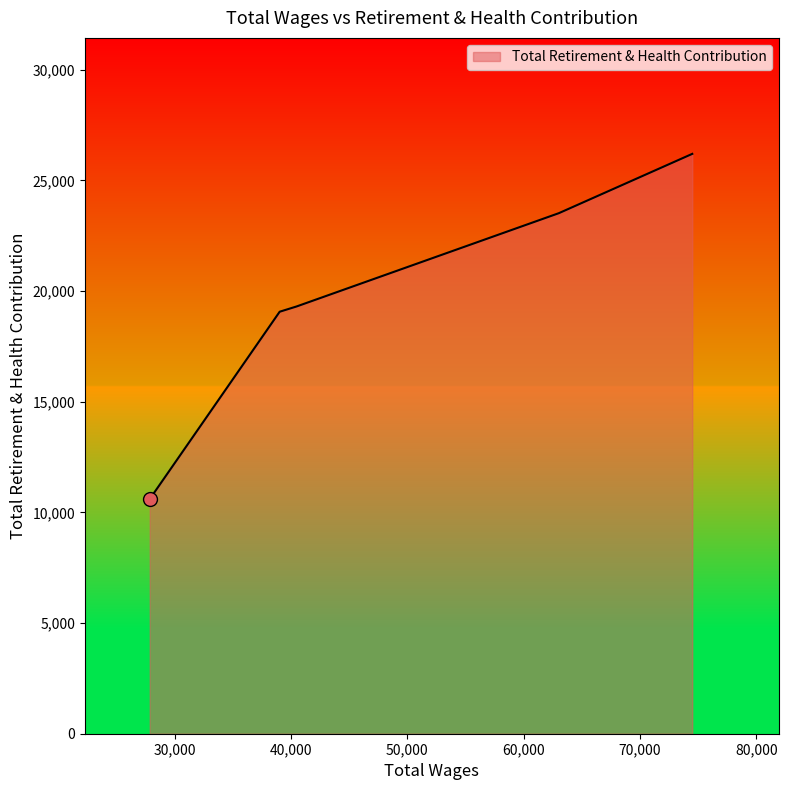

What is the difference between the maximum and second lowest values?

7133